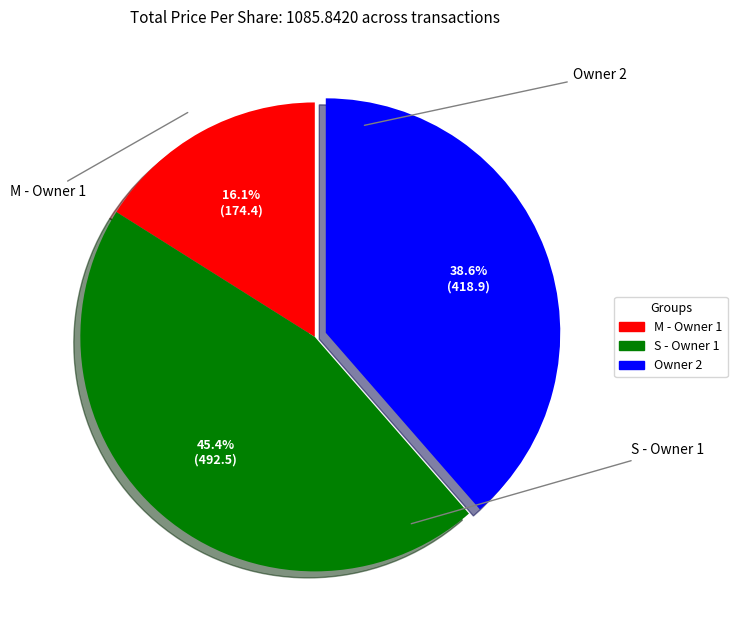

Count the number of slices in the pie.

3